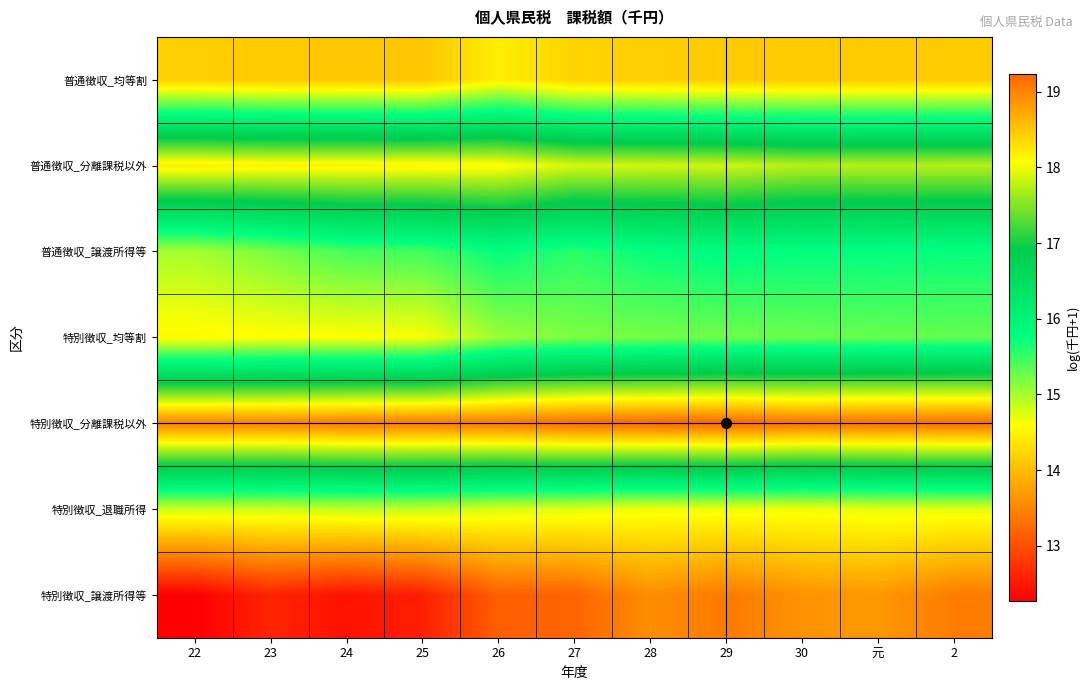

List the series in order of their peak value, highest first.

特別徴収_分離課税以外, 普通徴収_分離課税以外, 普通徴収_譲渡所得等, 特別徴収_均等割, 特別徴収_退職所得, 普通徴収_均等割, 特別徴収_譲渡所得等